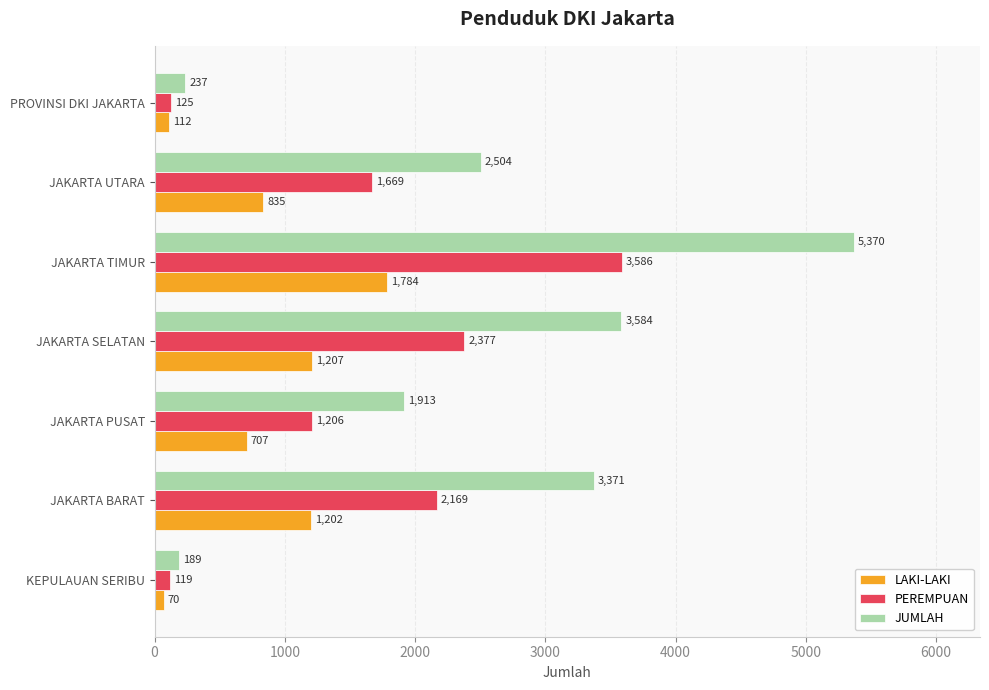

At how many categories does at least one series exceed 294?

5